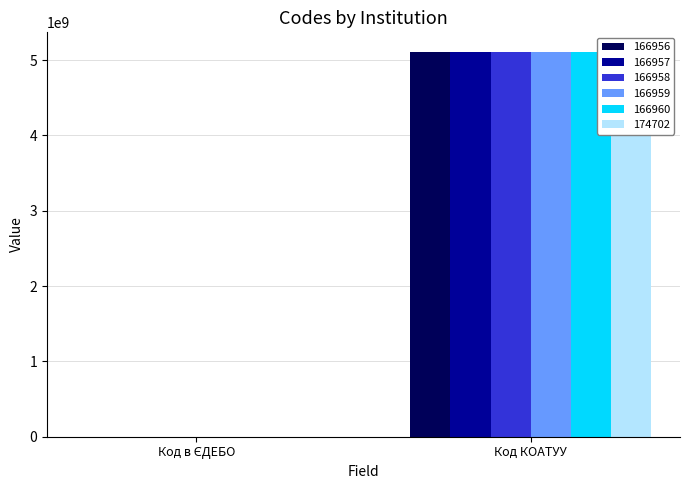

At which label is 166958 closest to 2555933479?

Код в ЄДЕБО